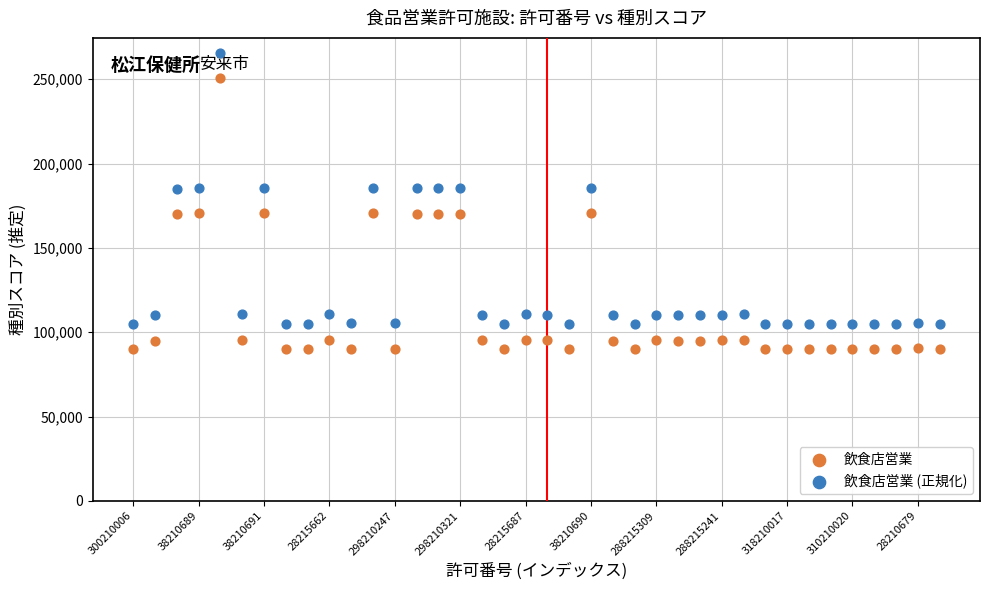

Which series contains the highest Y value?

飲食店営業 (正規化)